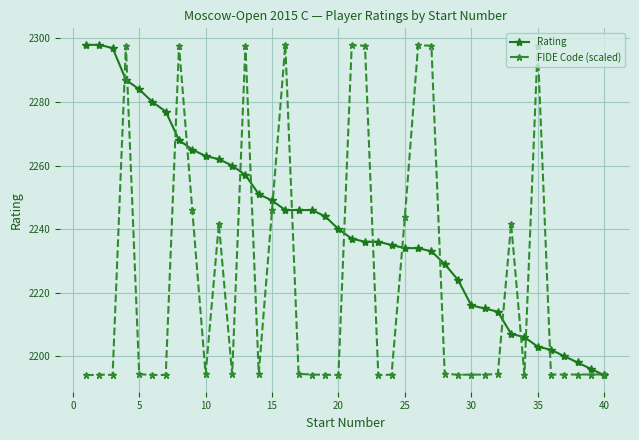

Rank the series by their average value, from lowest to highest.

FIDE Code (scaled), Rating